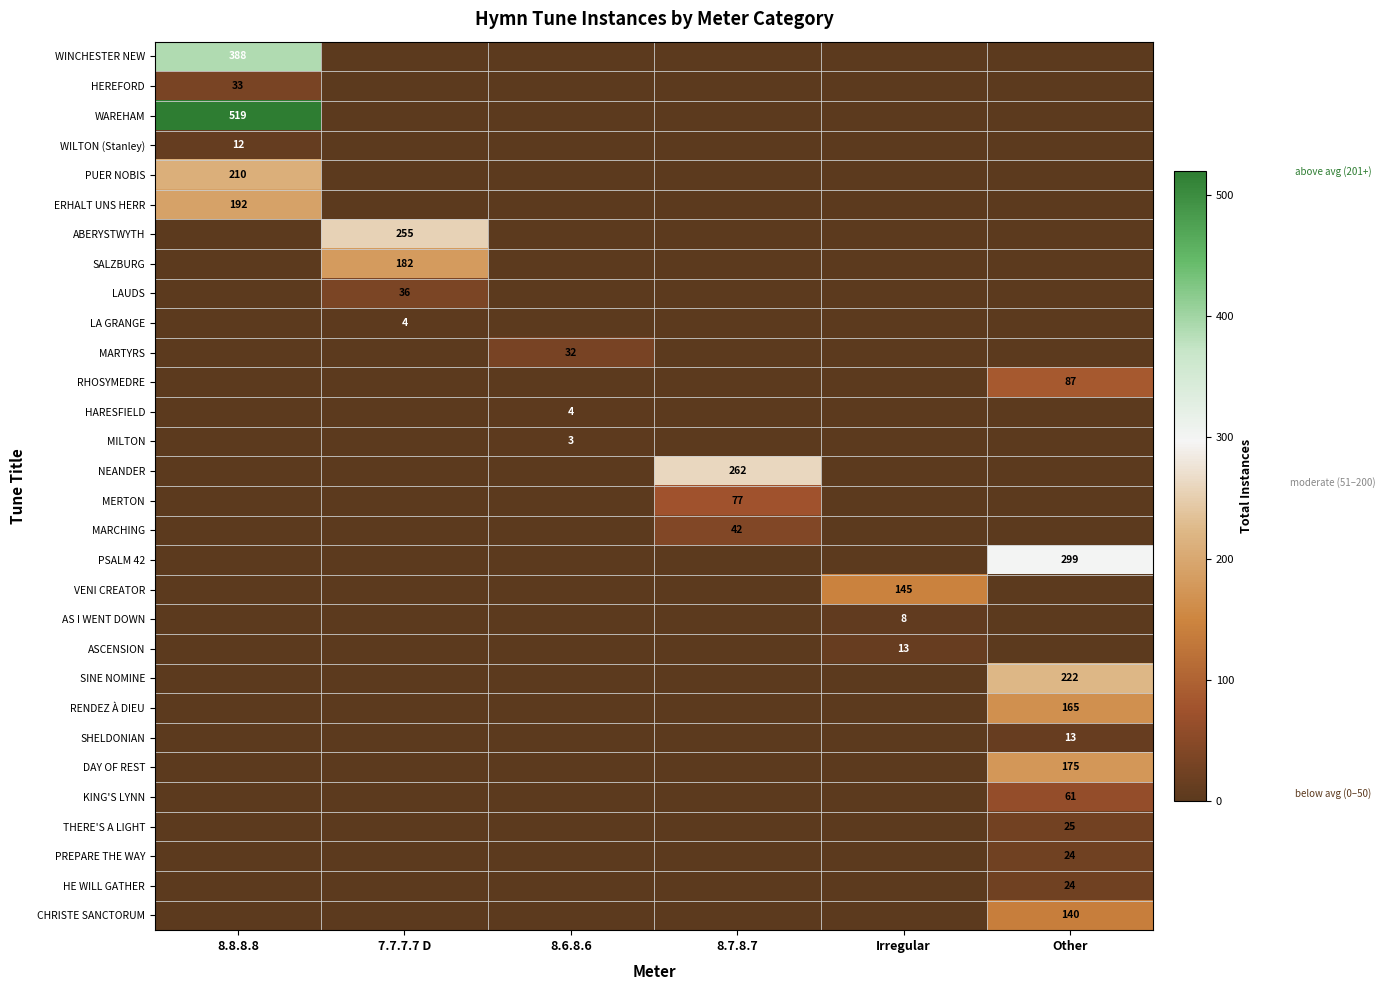

The PREPARE THE WAY series shows 24 at Other. True or false?

True